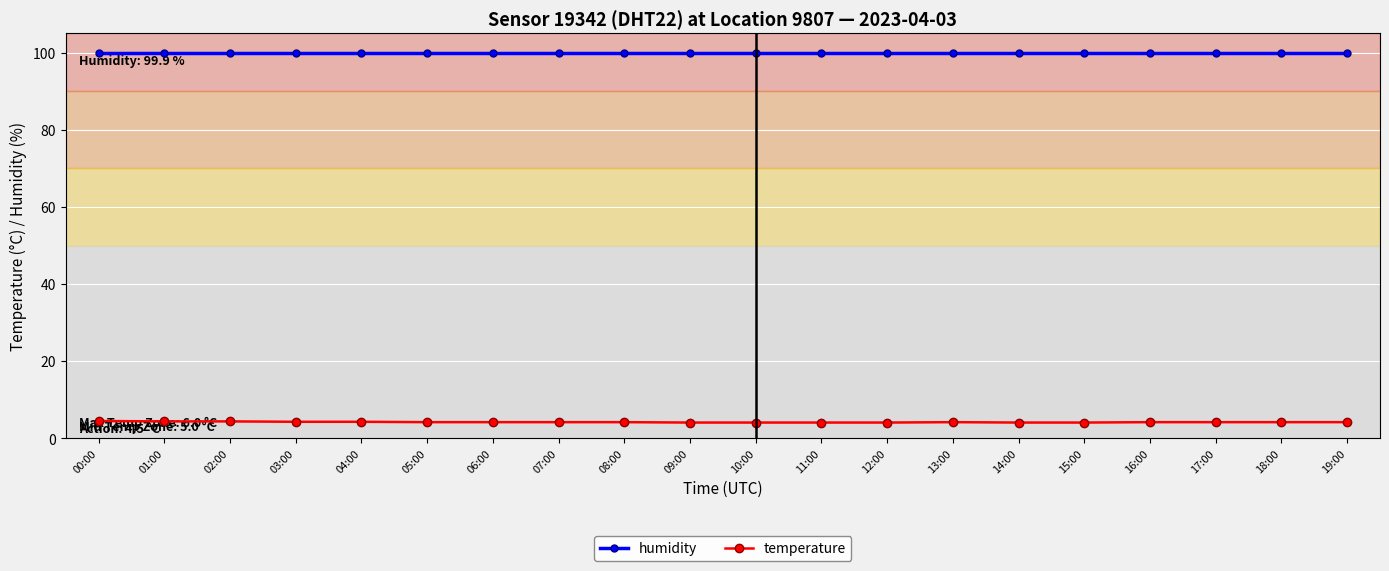

At how many categories does at least one series exceed 23?

20